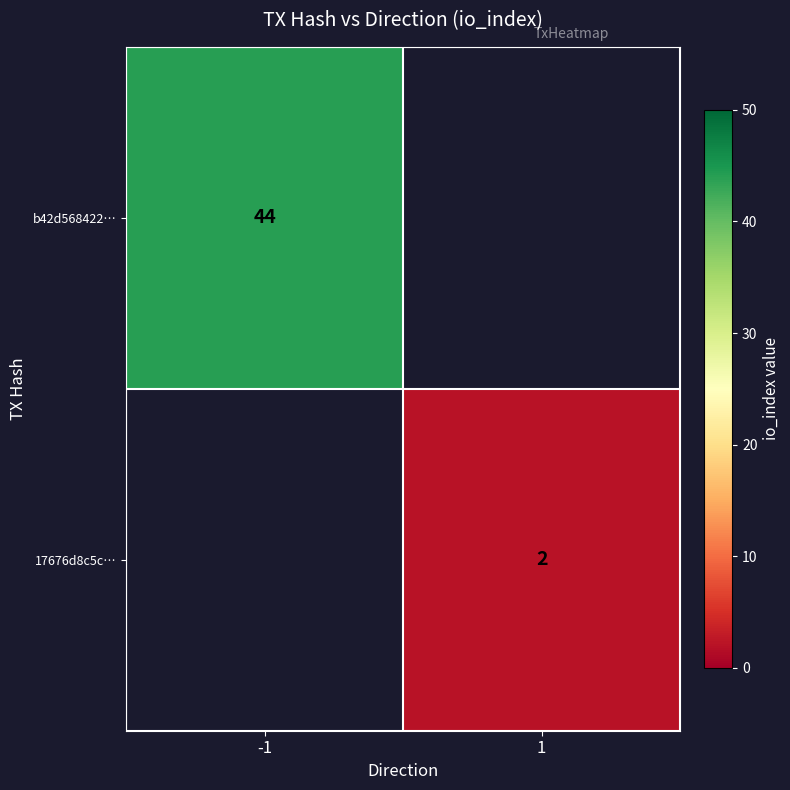

The 17676d8c5c… series shows 2 at 1. True or false?

True